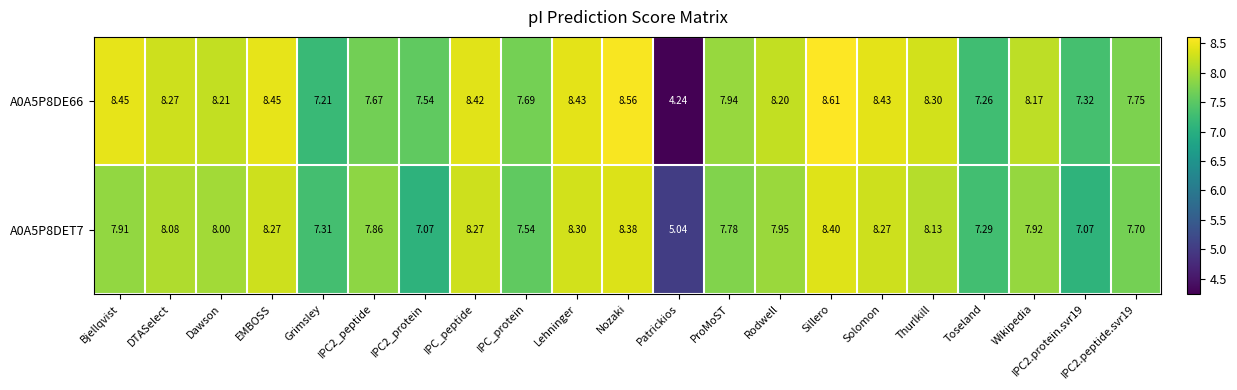

At which category does the chart reach its peak across all series?

Sillero